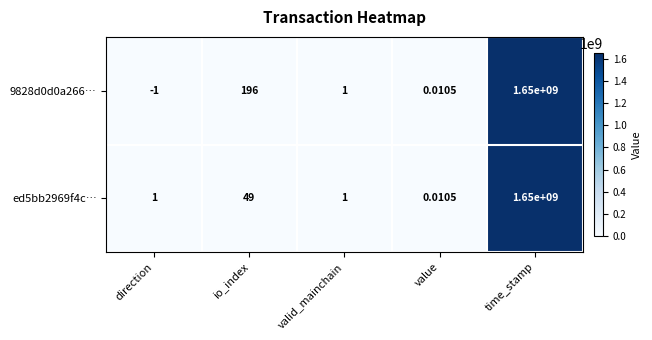

Which category has the highest value in the ed5bb2969f4c… series?

time_stamp